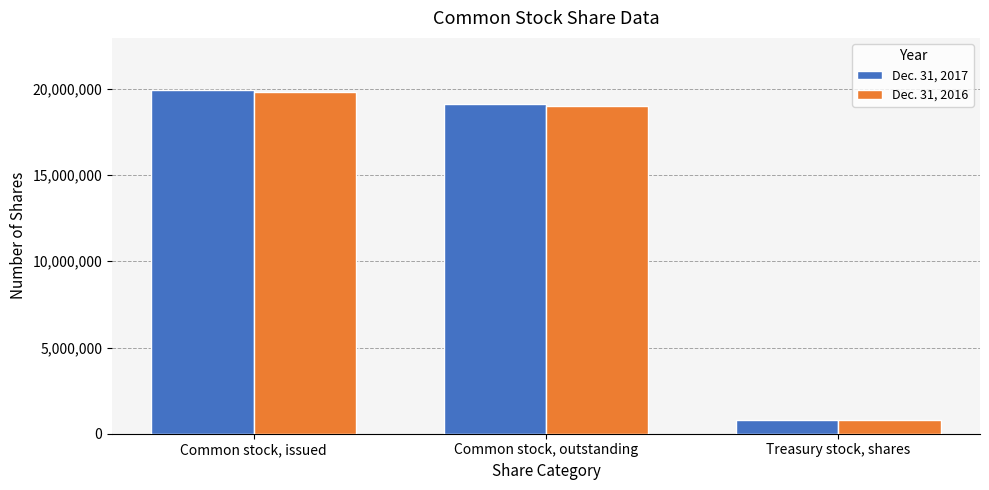

Reading left to right, list all the values displayed in this chart.

Dec. 31, 2017: Common stock, issued=19962014	Common stock, outstanding=19135094	Treasury stock, shares=815219
Dec. 31, 2016: Common stock, issued=19830219	Common stock, outstanding=19003299	Treasury stock, shares=815219